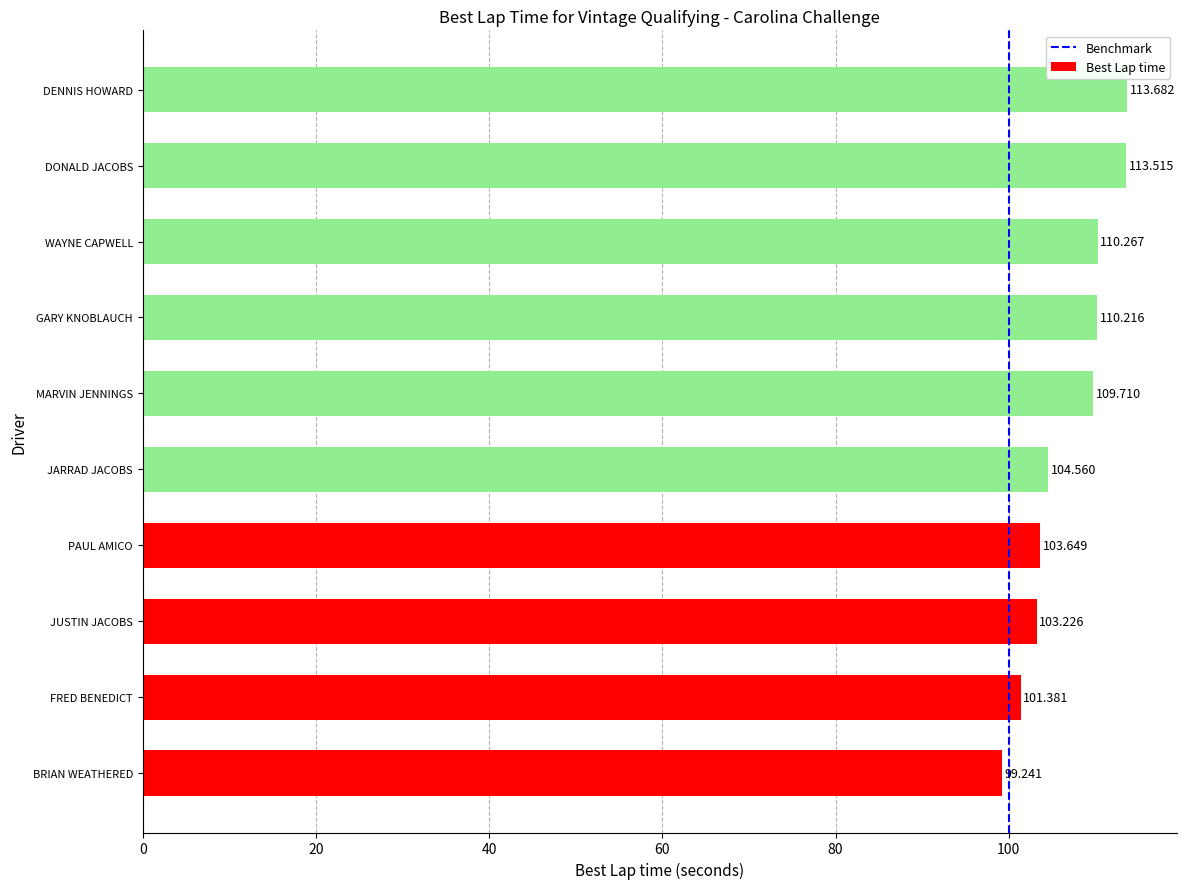

Which category has the lowest value across all series?

BRIAN WEATHERED